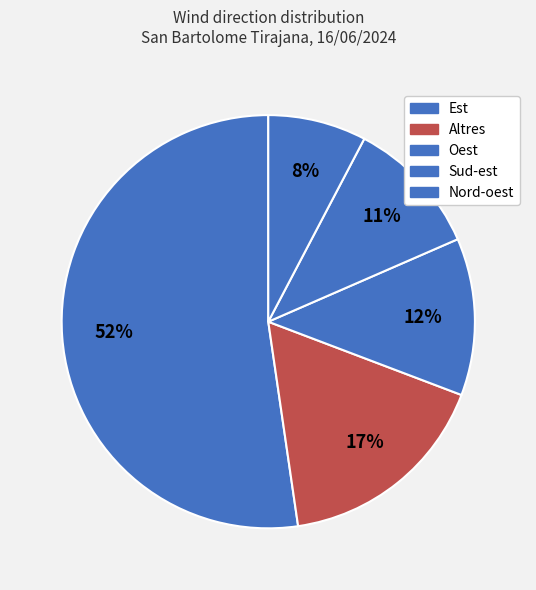

Count the number of slices in the pie.

5